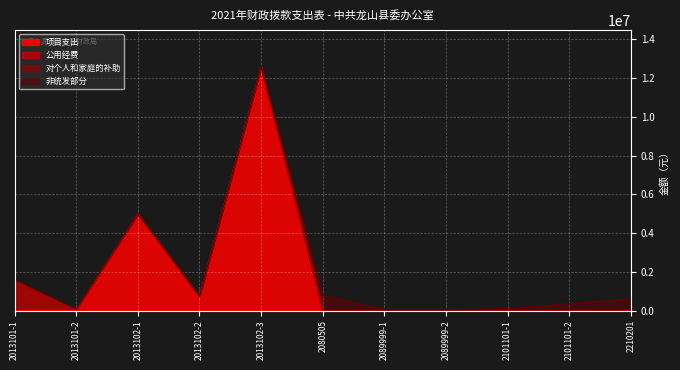

How many values in the 非统发部分 series exceed 34001?

4